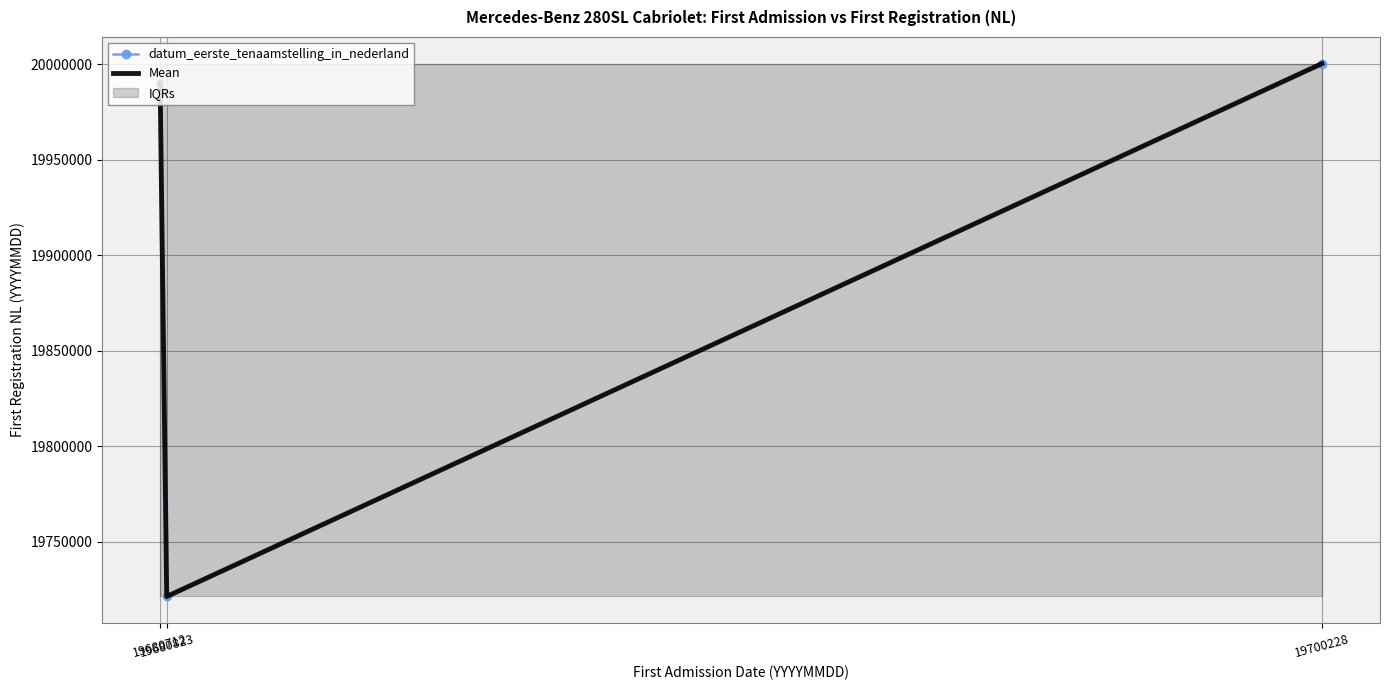

What is the minimum value shown in the chart?

19721229